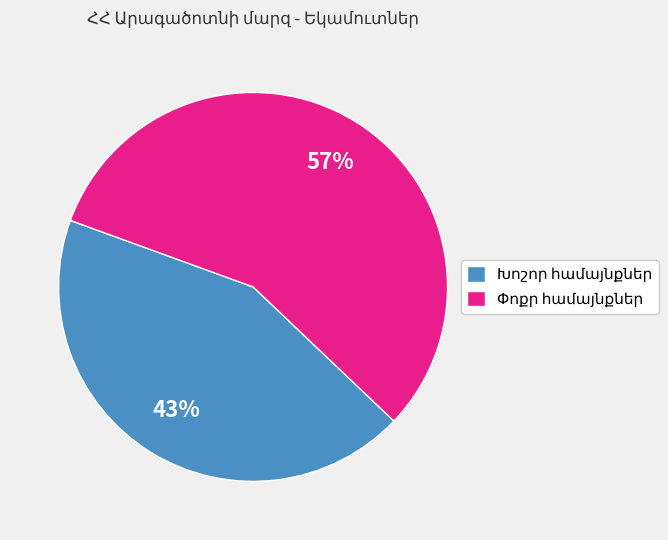

To the nearest percent, what is the average slice percentage?

50%